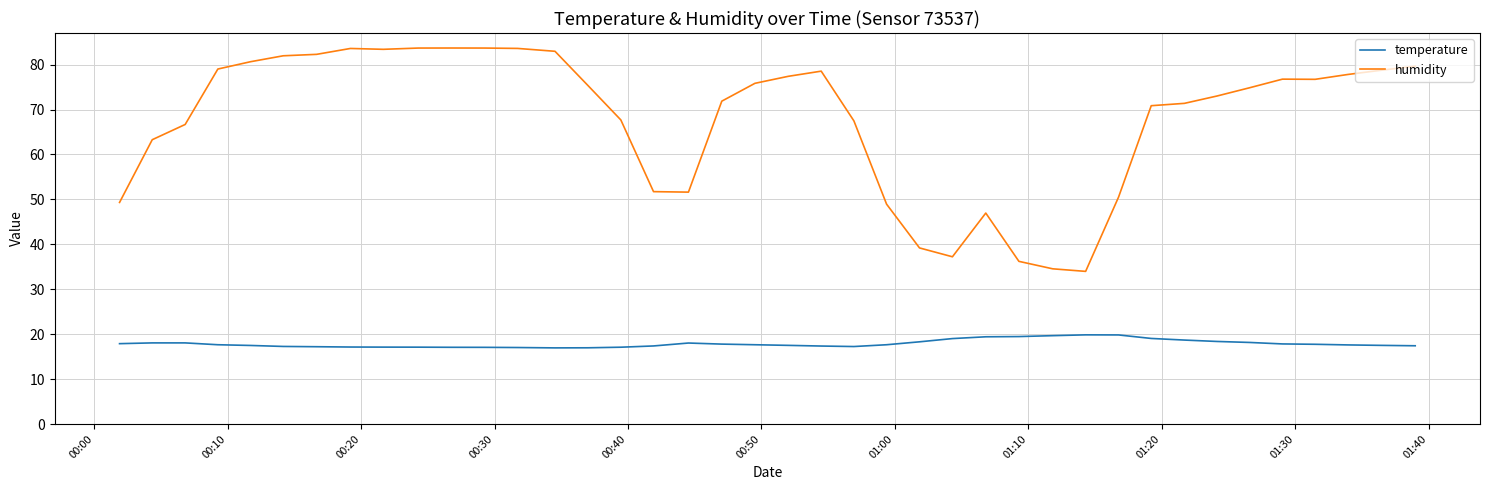

What is the maximum value shown in the chart?

83.7